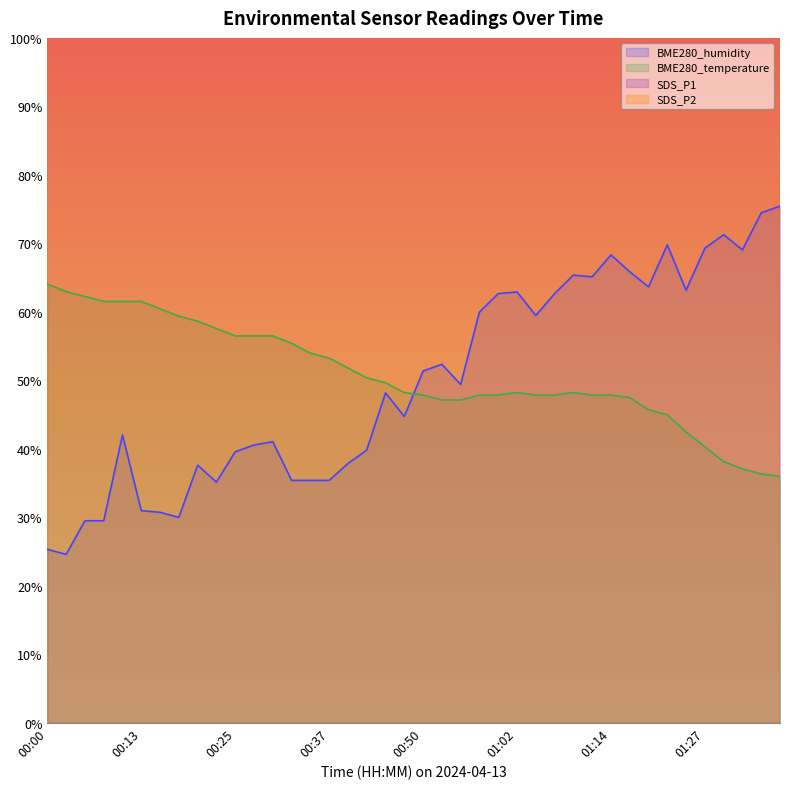

Which has a higher value, 00:45 or 00:20?

00:45